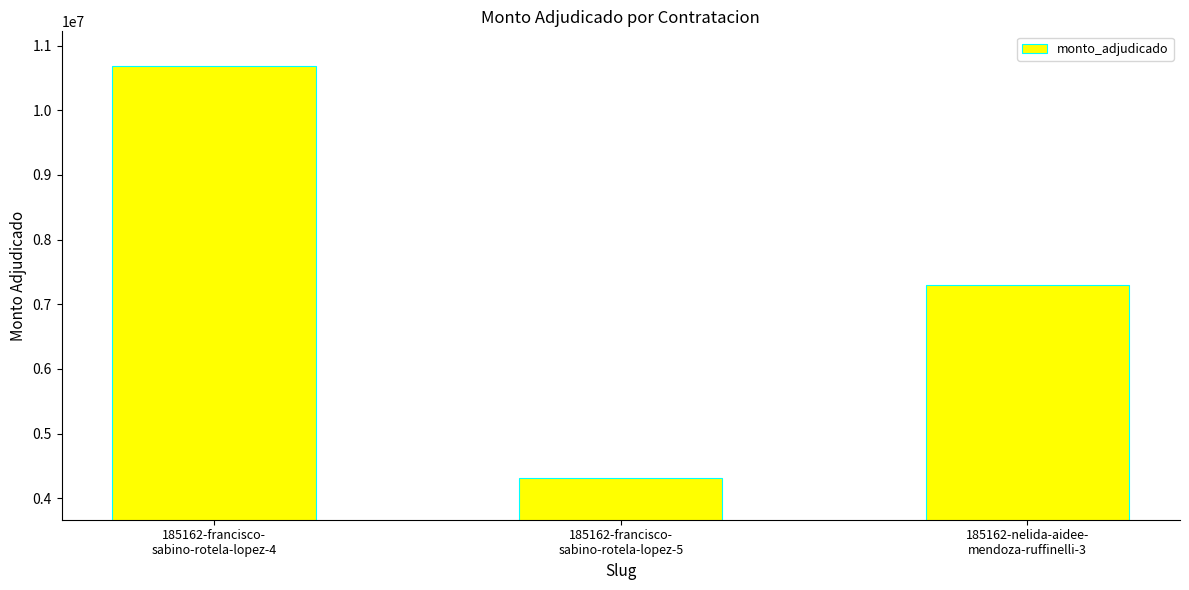

Reading left to right, what are all the values shown in this chart?

185162-francisco-
sabino-rotela-lopez-4=10685000	185162-francisco-
sabino-rotela-lopez-5=4315000	185162-nelida-aidee-
mendoza-ruffinelli-3=7300000